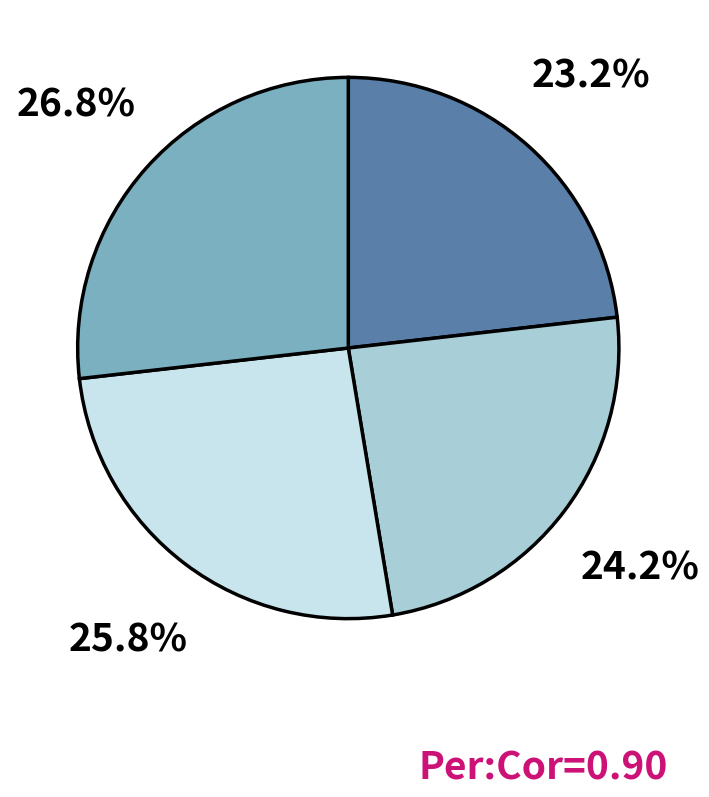

Does any single category account for the majority?

No